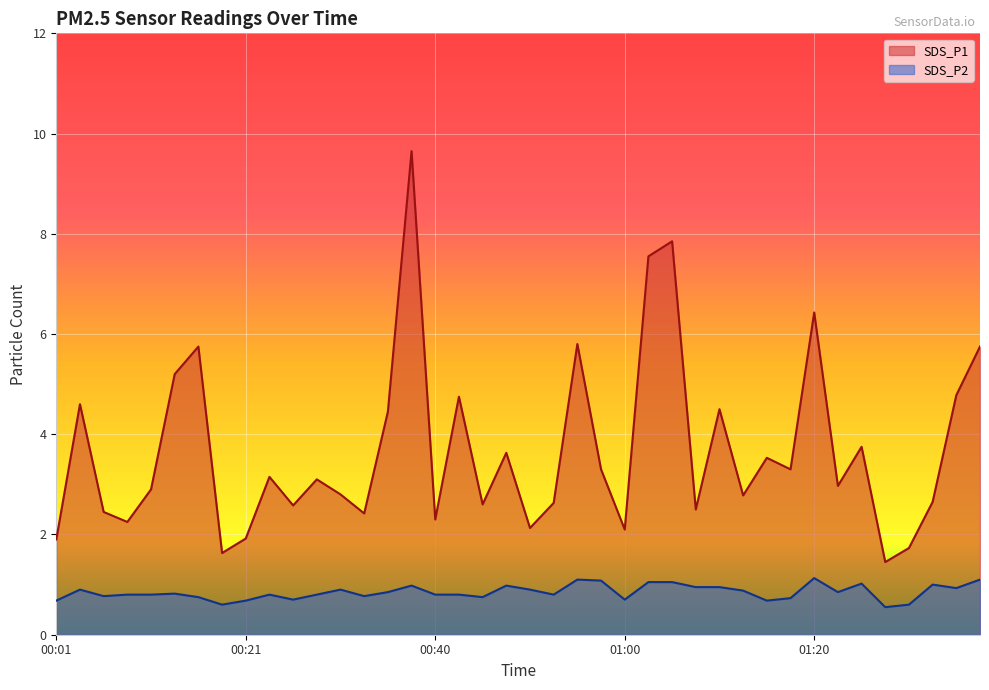

Which category has the highest value in the SDS_P1 series?

00:38